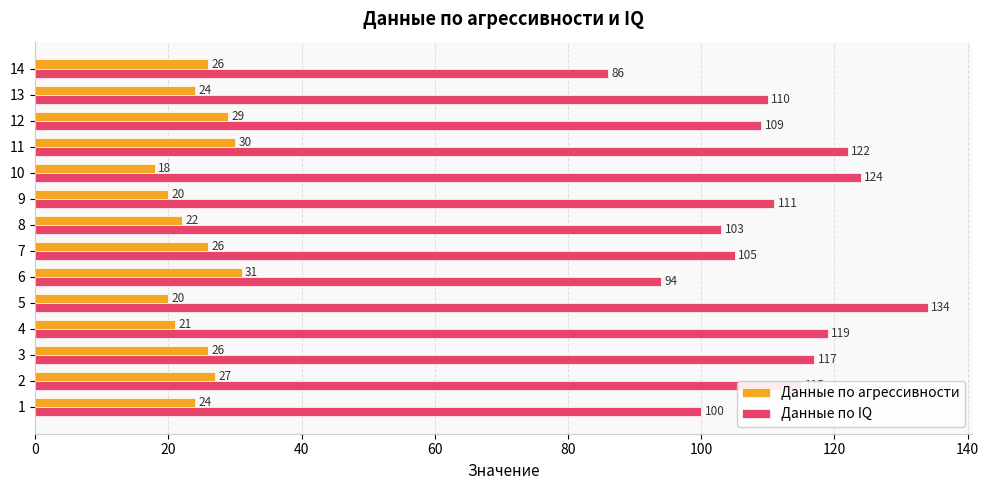

Which series has the largest total across all categories?

Данные по IQ